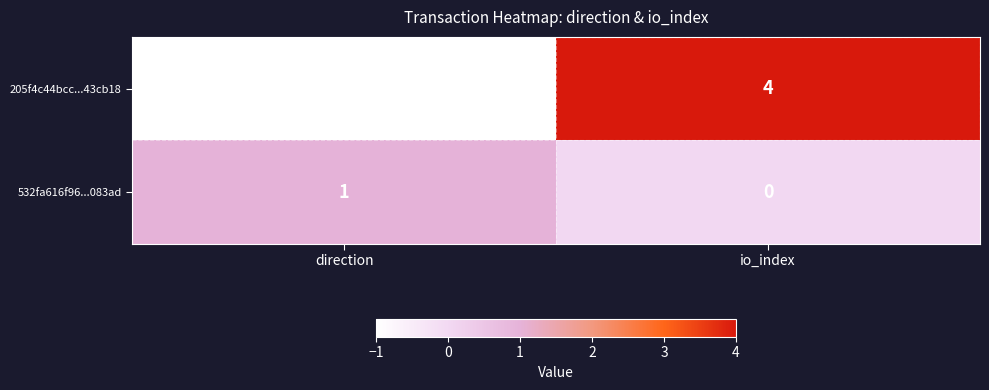

Which series changed the most between direction and io_index?

205f4c44bcc...43cb18